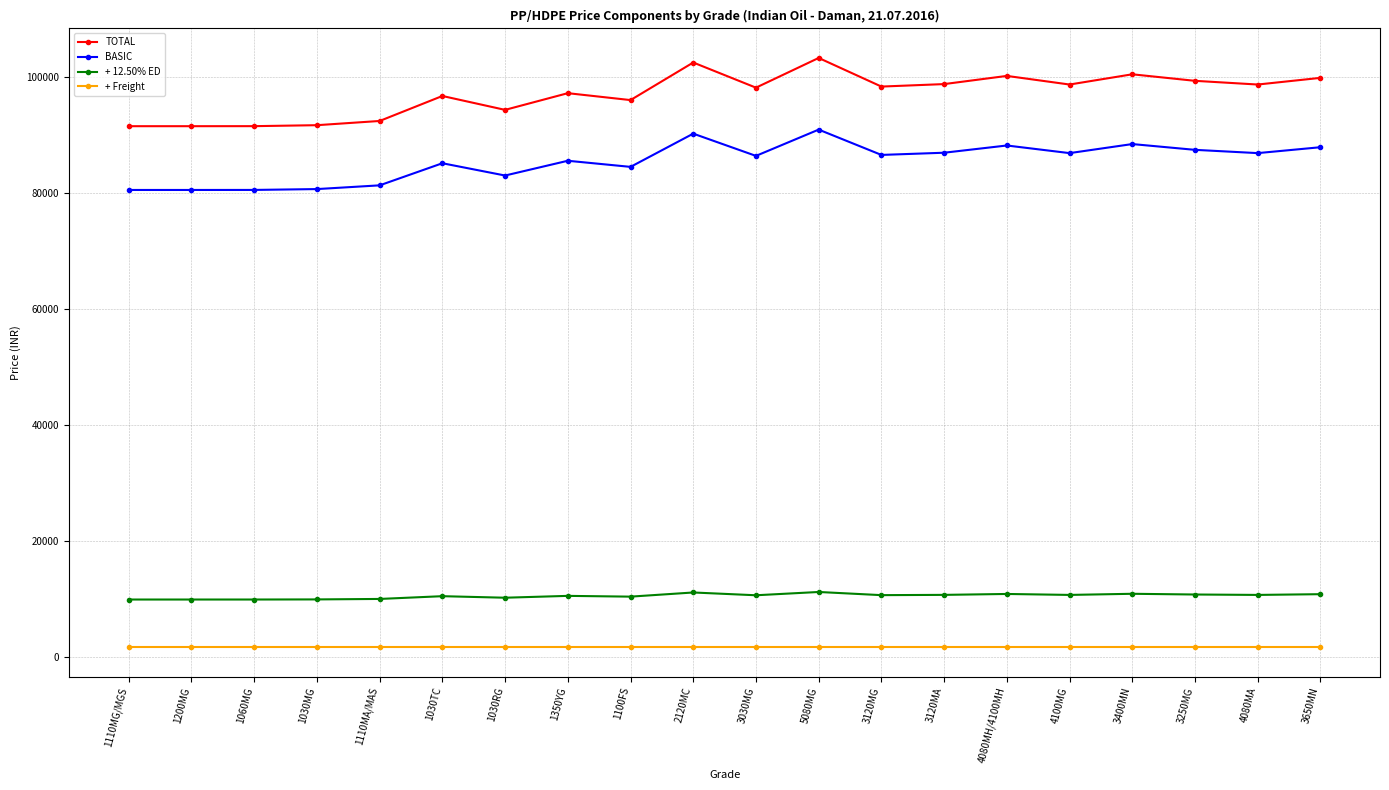

Which series has the largest total across all categories?

TOTAL